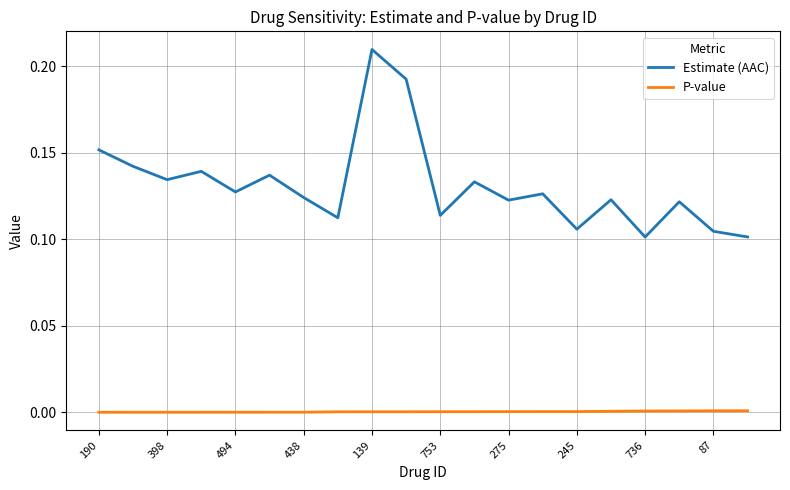

Which series has the largest total across all categories?

Estimate (AAC)